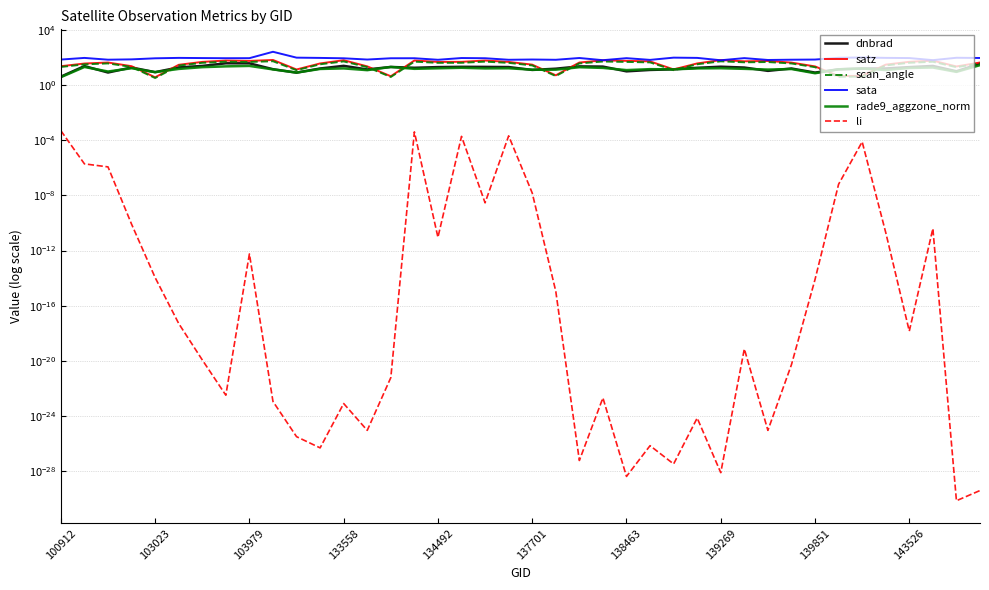

What is the difference between the highest and lowest values at 133558?

90.9